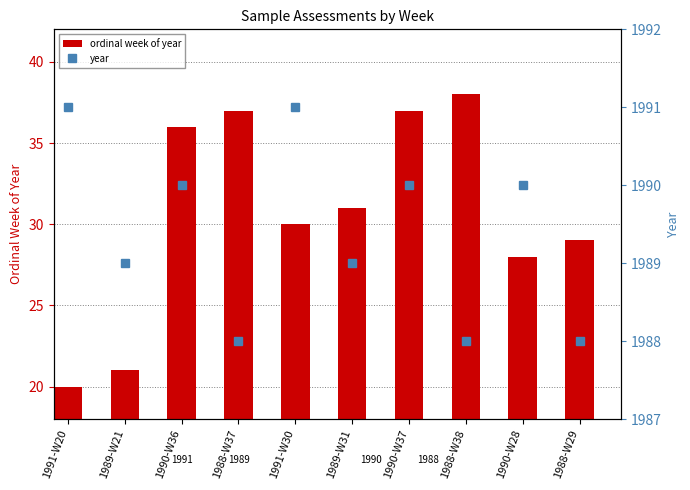

Which series changed the most between 1990-W36 and 1988-W38?

ordinal week of year